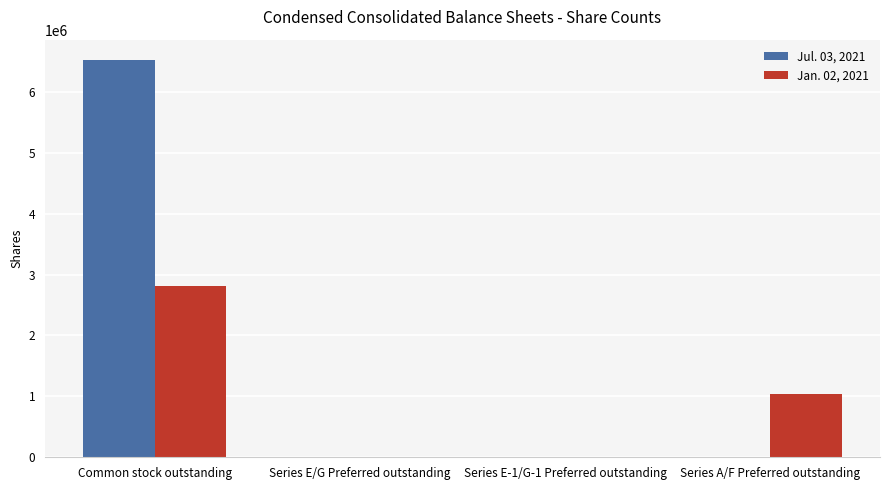

Count the number of categories in the chart.

4